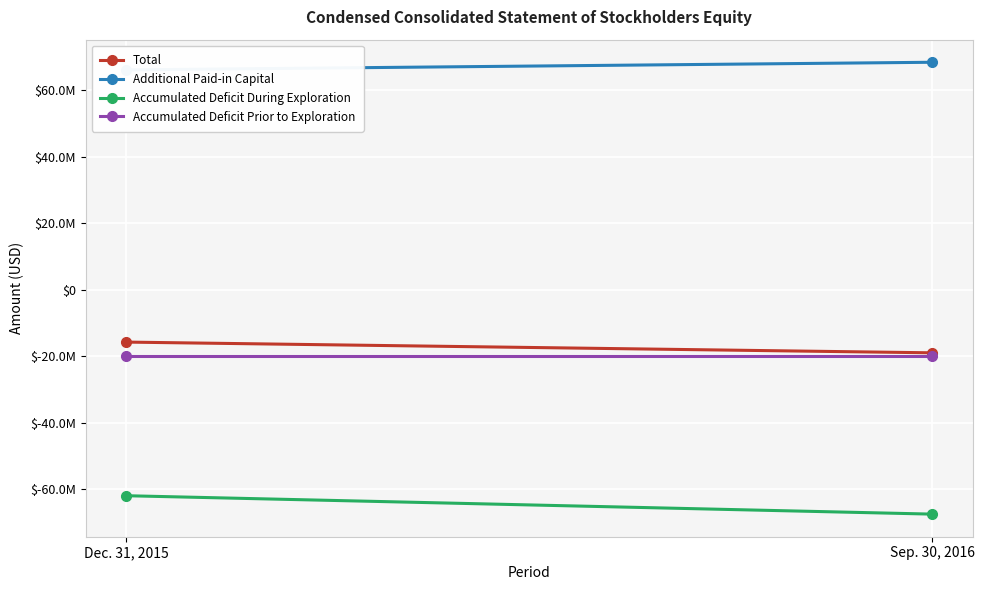

How many Total values are between -18967653 and -15739650?

2